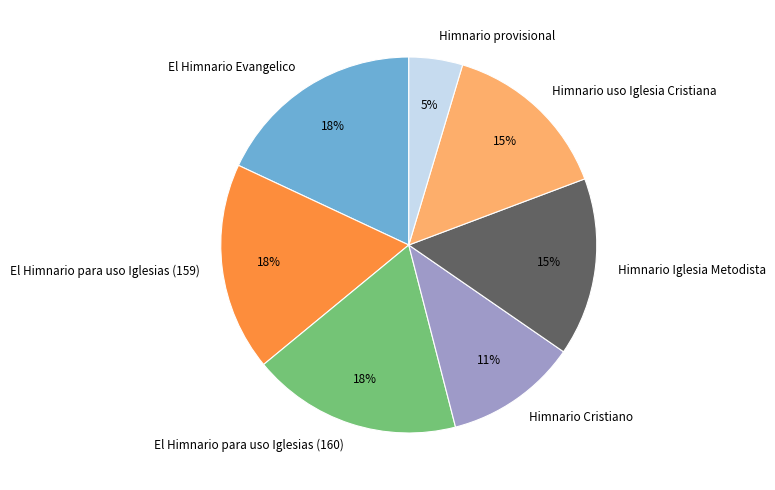

Combined, do Himnario uso Iglesia Cristiana and El Himnario Evangelico account for over 50%?

No